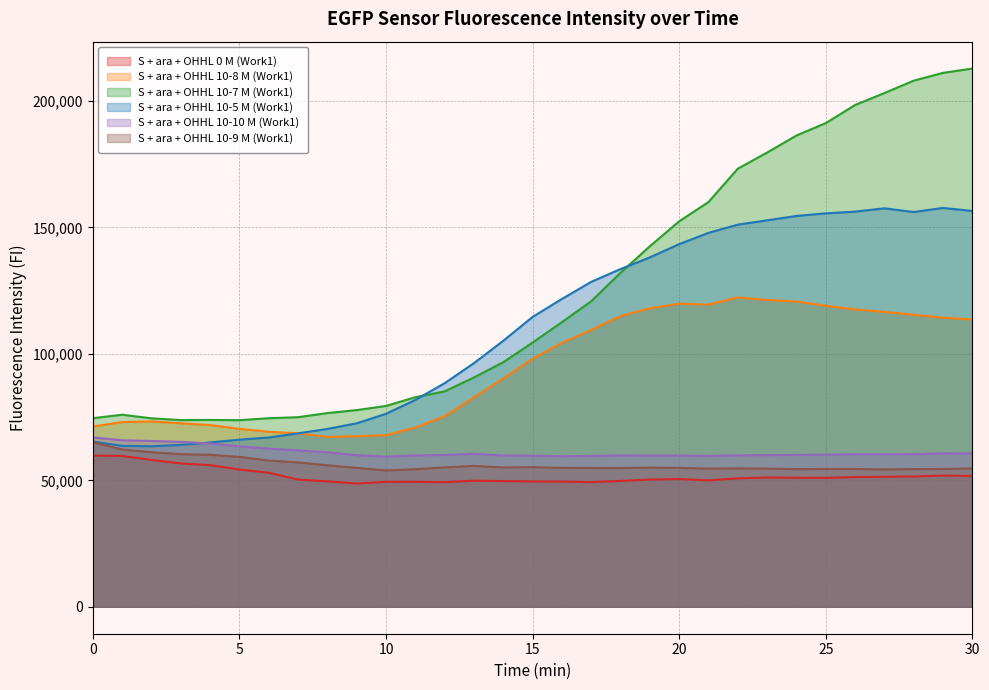

The S + ara + OHHL 0 M (Work1) series shows 49428 at 11. True or false?

True